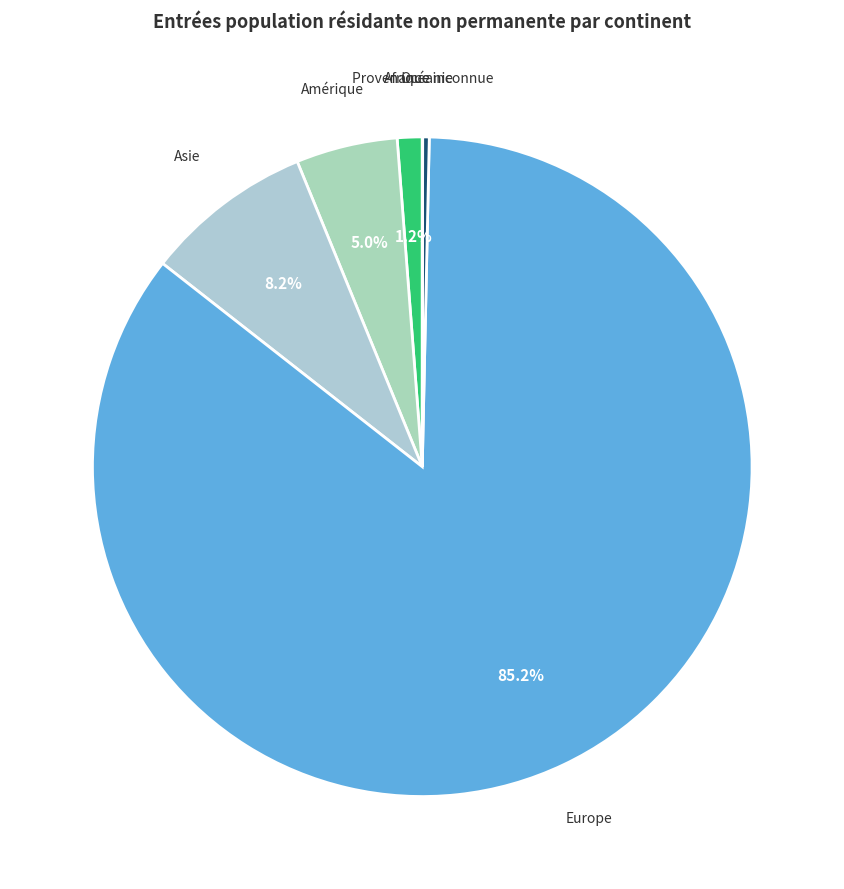

What portion of the pie excludes Asie?

91.8%